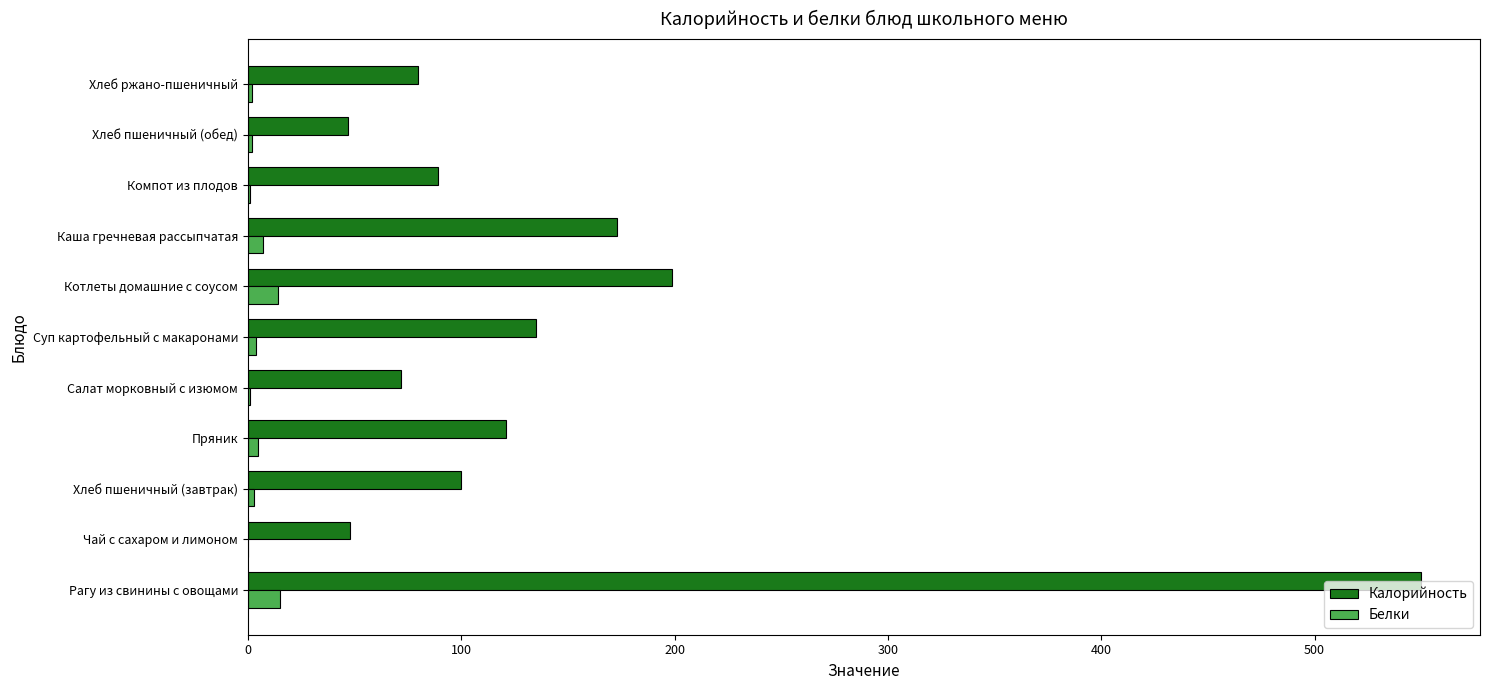

At which label does Калорийность reach its peak?

Рагу из свинины с овощами